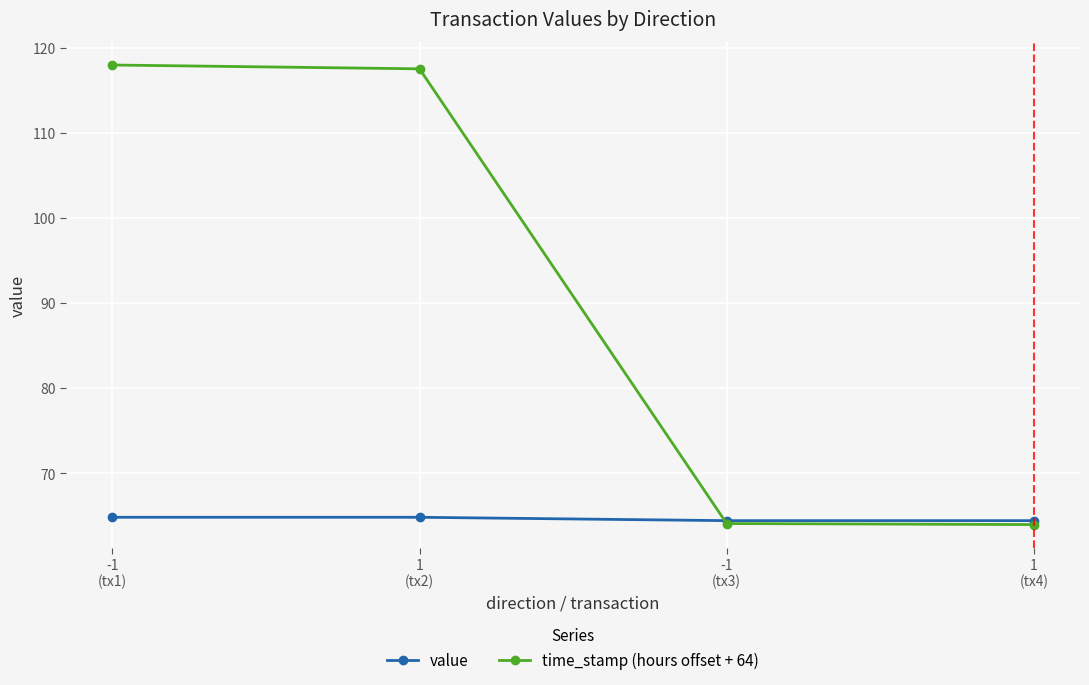

Which series has the largest total across all categories?

time_stamp (hours offset + 64)